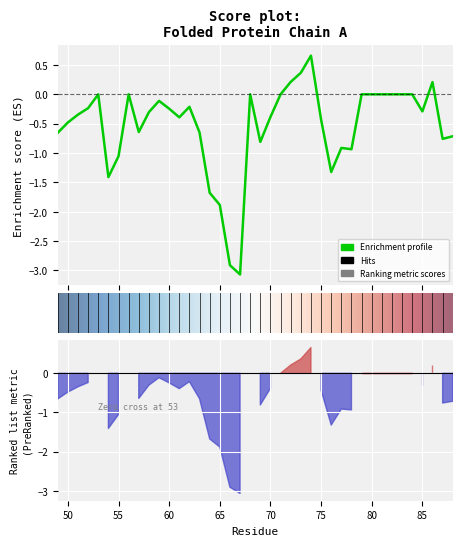

Reading left to right, transcribe all the data shown in this chart.

-0.7	-0.5	-0.3	-0.2	0.0	-1.4	-1.1	0.0	-0.6	-0.3	-0.1	-0.2	-0.4	-0.2	-0.7	-1.7	-1.9	-2.9	-3.1	0.0	-0.8	-0.4	0.0	0.2	0.4	0.7	-0.4	-1.3	-0.9	-0.9	0.0	0.0	0.0	0.0	0.0	0.0	-0.3	0.2	-0.8	-0.7